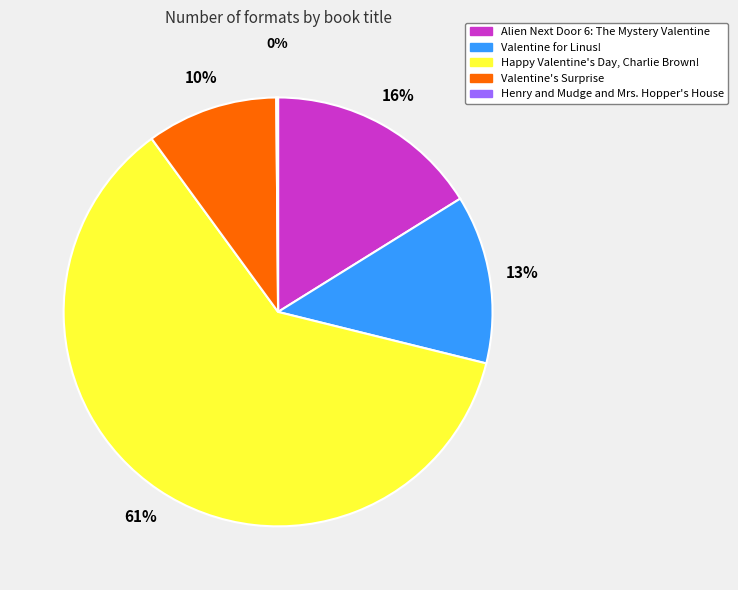

To the nearest percent, what is the average slice percentage?

20%